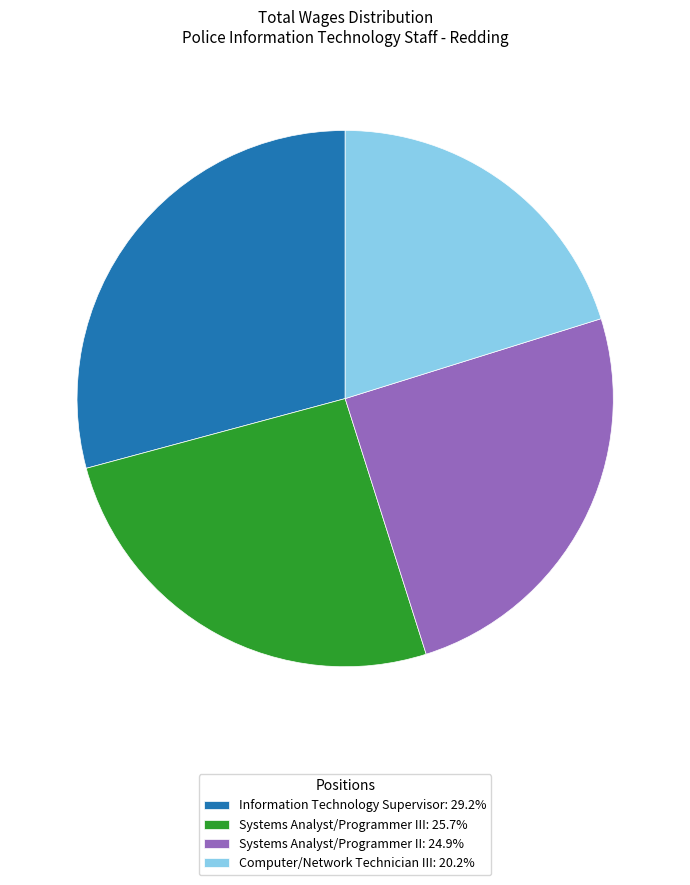

Does Systems Analyst/Programmer III: 25.7% account for over 50% of the chart?

No